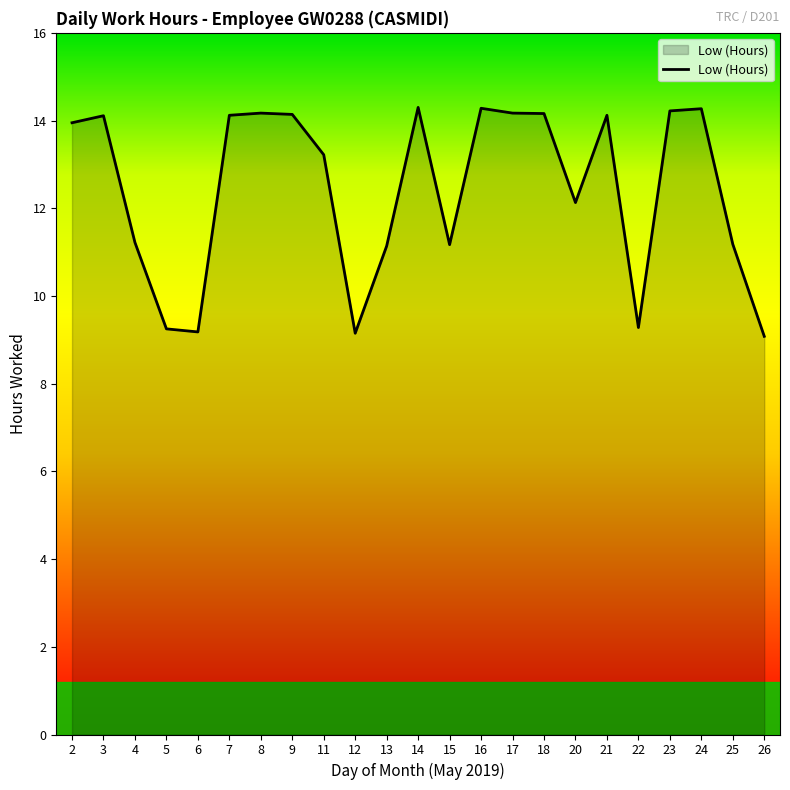

The chart shows a value of 13.9 at 6. True or false?

False